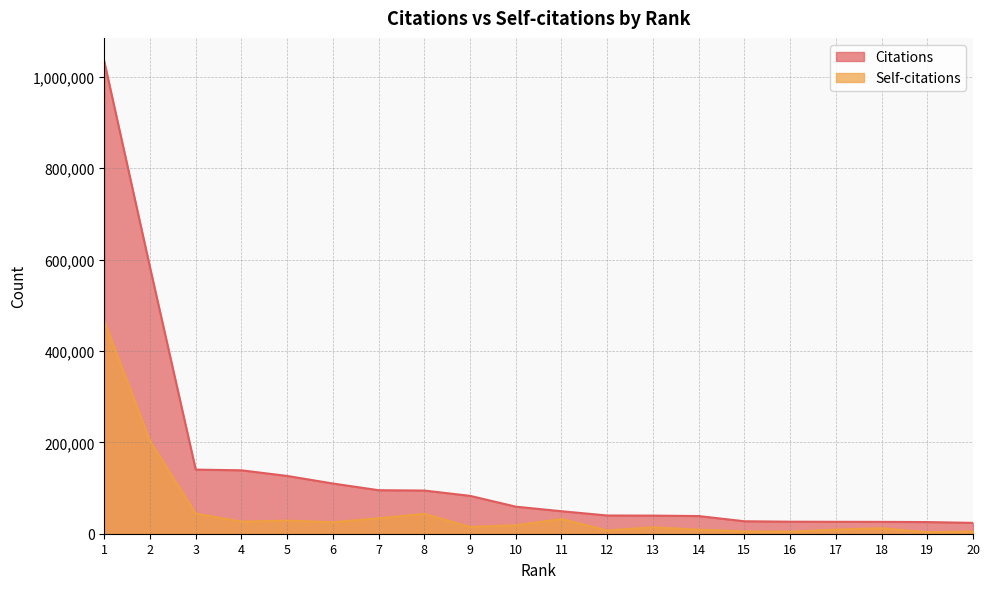

True or false: Citations and Self-citations cross at least once.

False